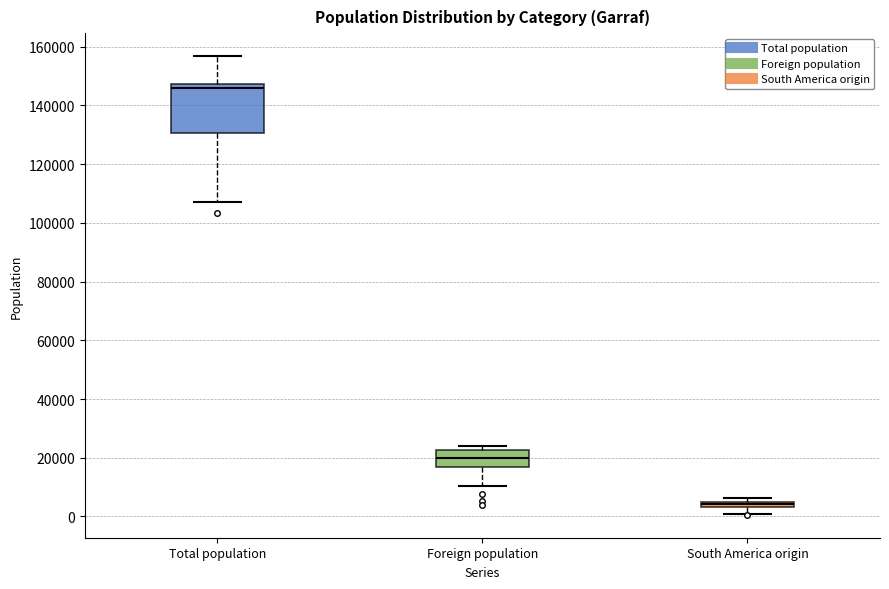

Where is the lower edge of the box for Total population on the y-axis? The values are not printed on the chart, so give them approximately, as read against the axis.

130000